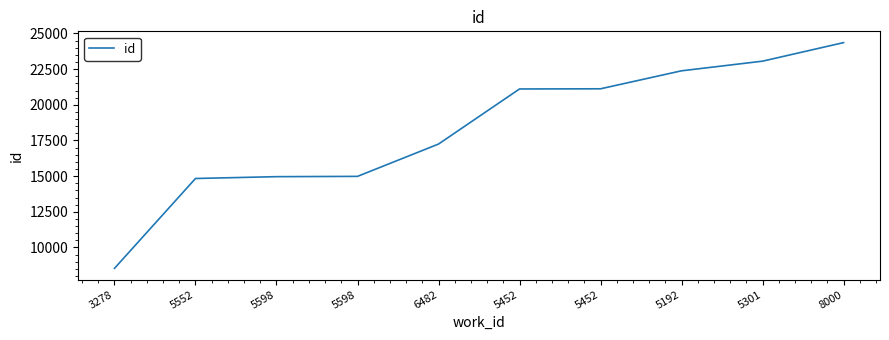

What is the label of the 3rd point from the left?

5598